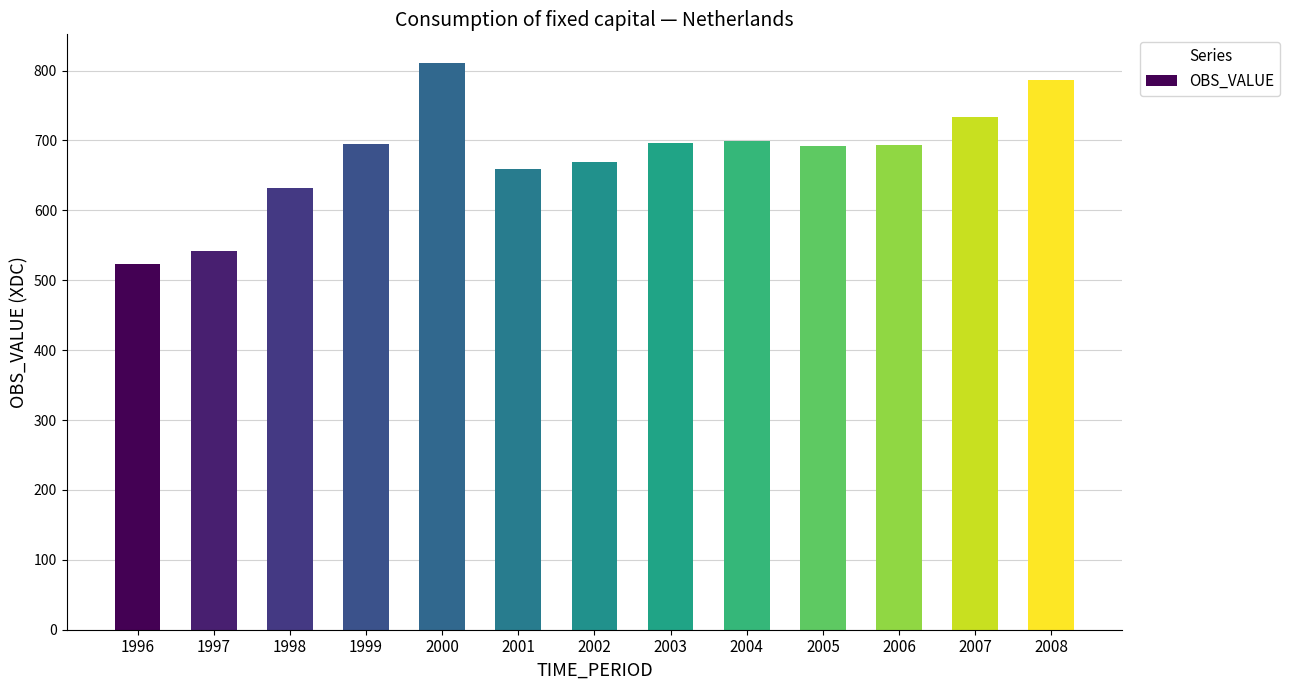

What is the smallest value displayed?

522.8